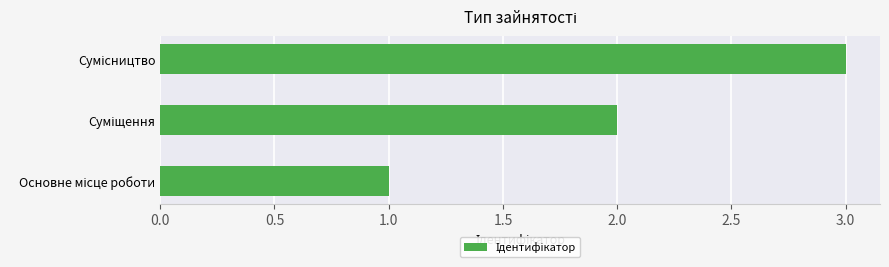

What is the maximum value shown in the chart?

3